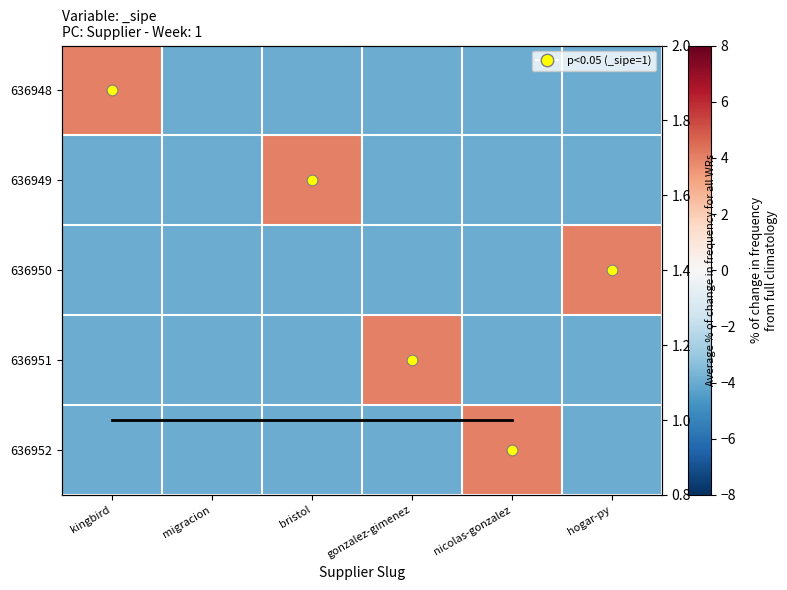

The 636951 series shows -7 at hogar-py. True or false?

False